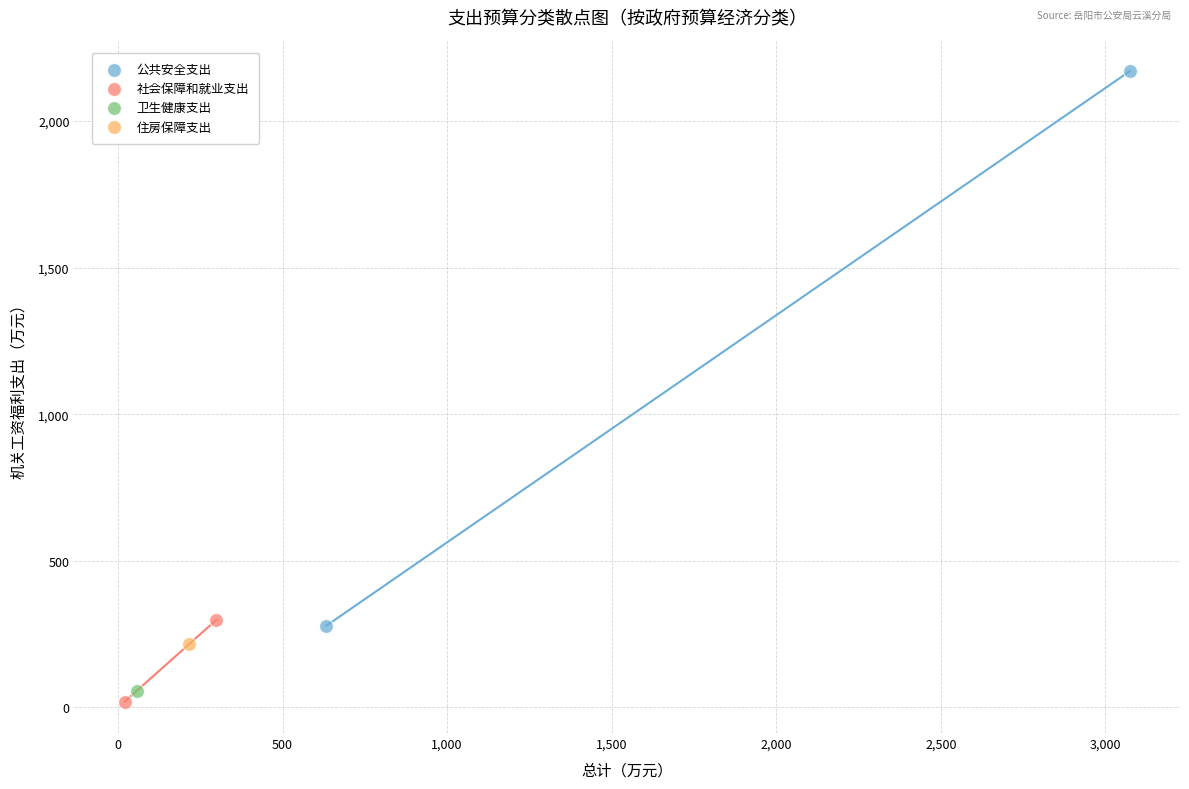

Which series contains the lowest Y value?

社会保障和就业支出